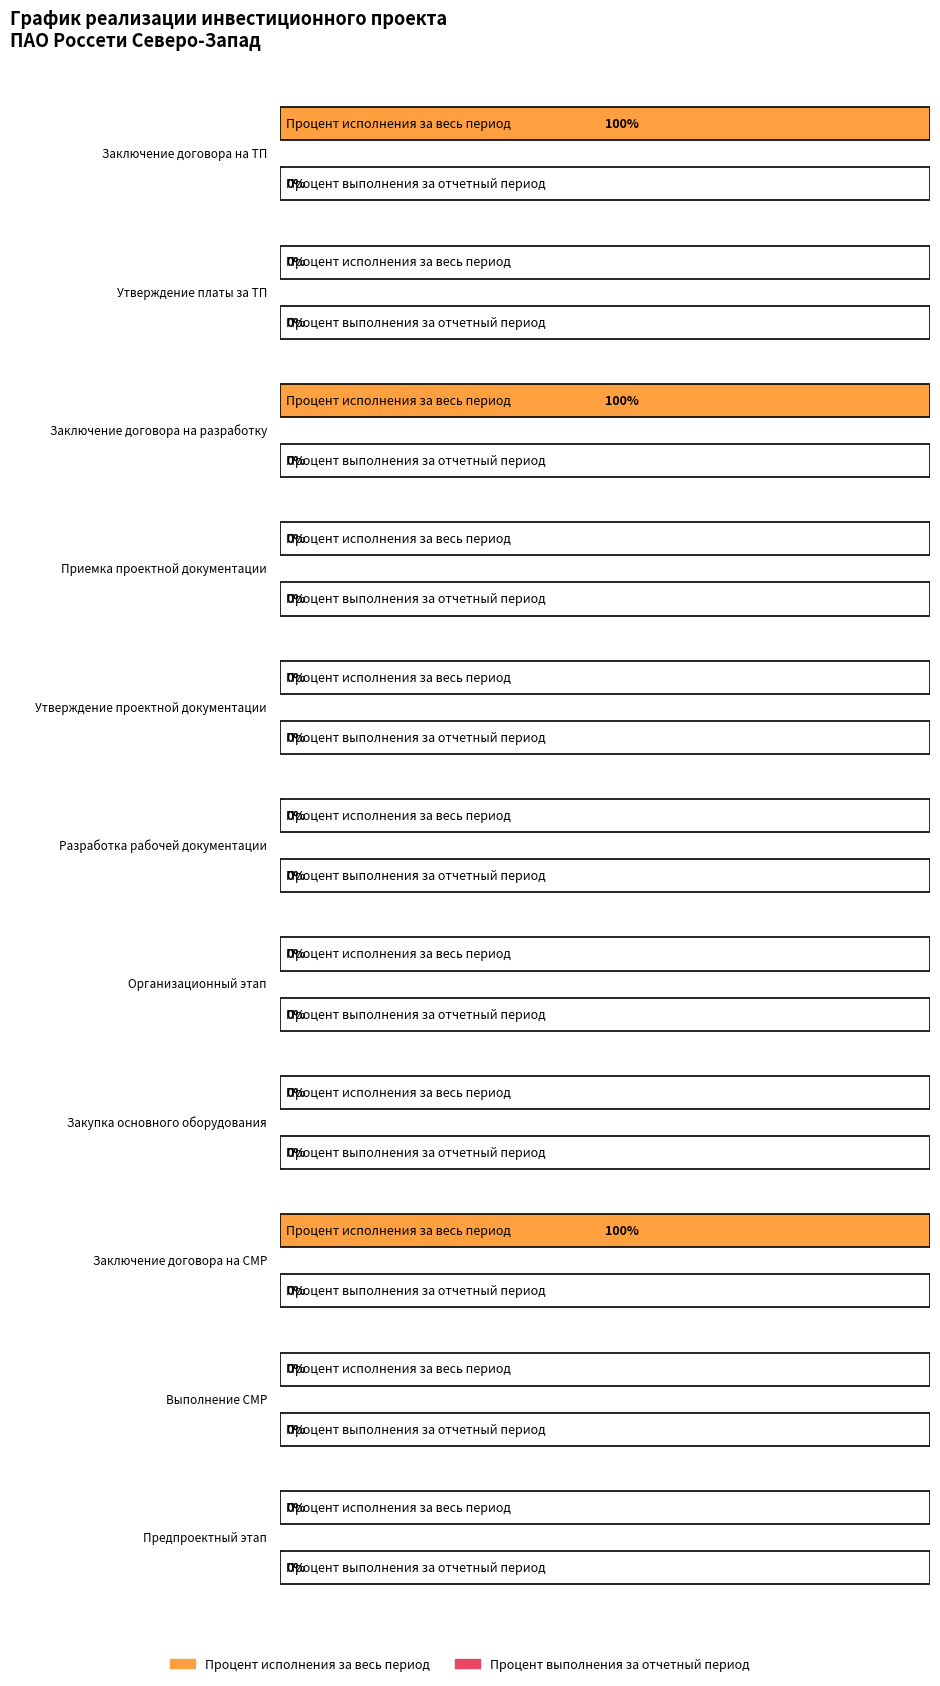

At Предпроектный этап, list the series in order from smallest to largest.

Процент исполнения за весь период, Процент выполнения за отчетный период